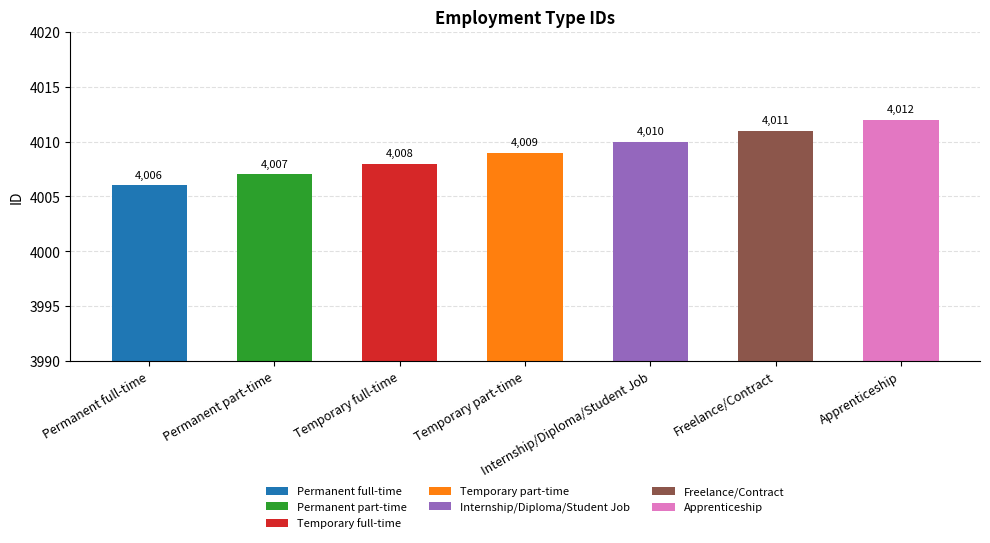

Reading left to right, extract all data points from this chart.

4006	4007	4008	4009	4010	4011	4012